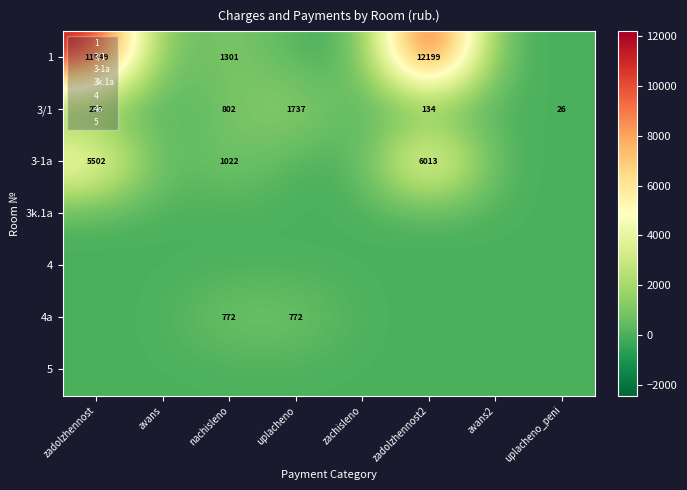

The 3/1 series shows 0.0 at avans2. True or false?

True